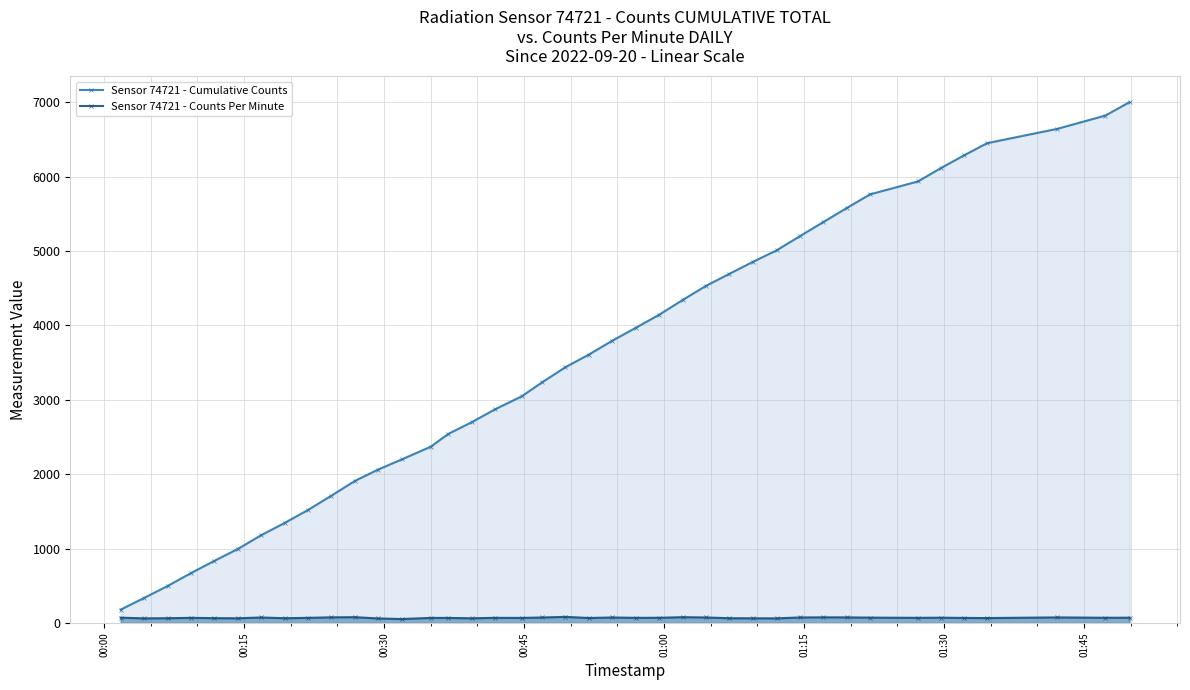

What is the sum of all Sensor 74721 - Counts Per Minute values?

2769